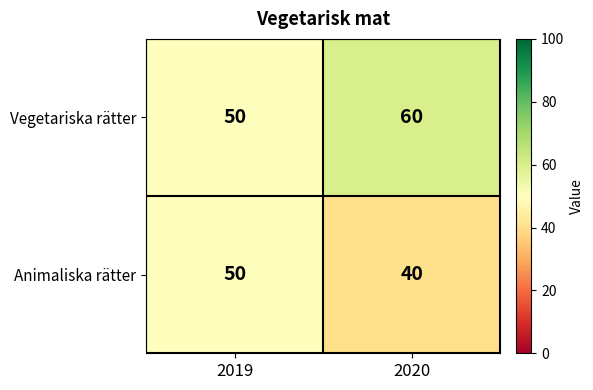

What is the spread (max minus min) of values at 2020?

20